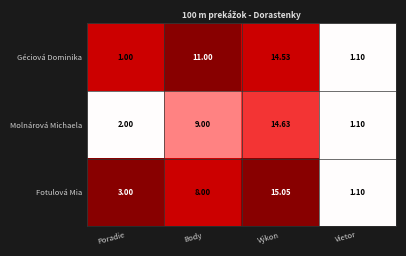

Which series has the largest total across all categories?

Géciová Dominika